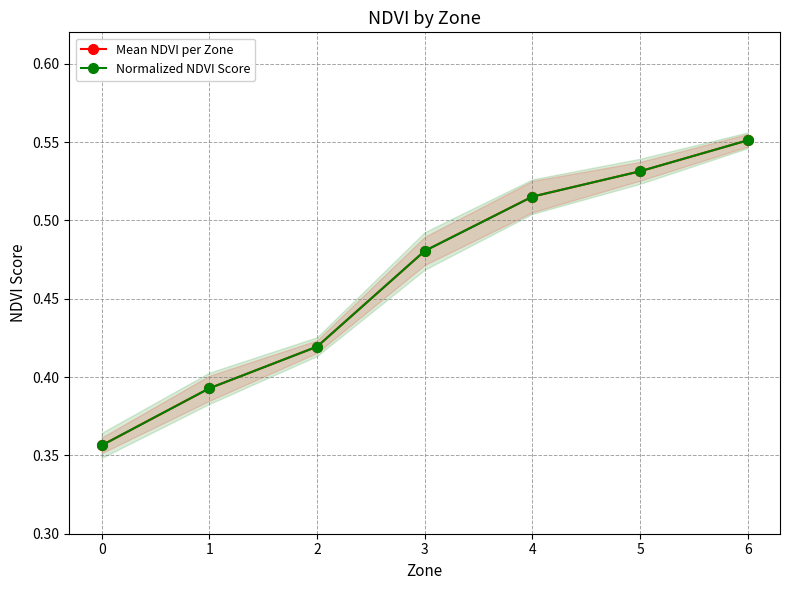

The value of Normalized NDVI Score at 4 is 0.5. True or false?

True